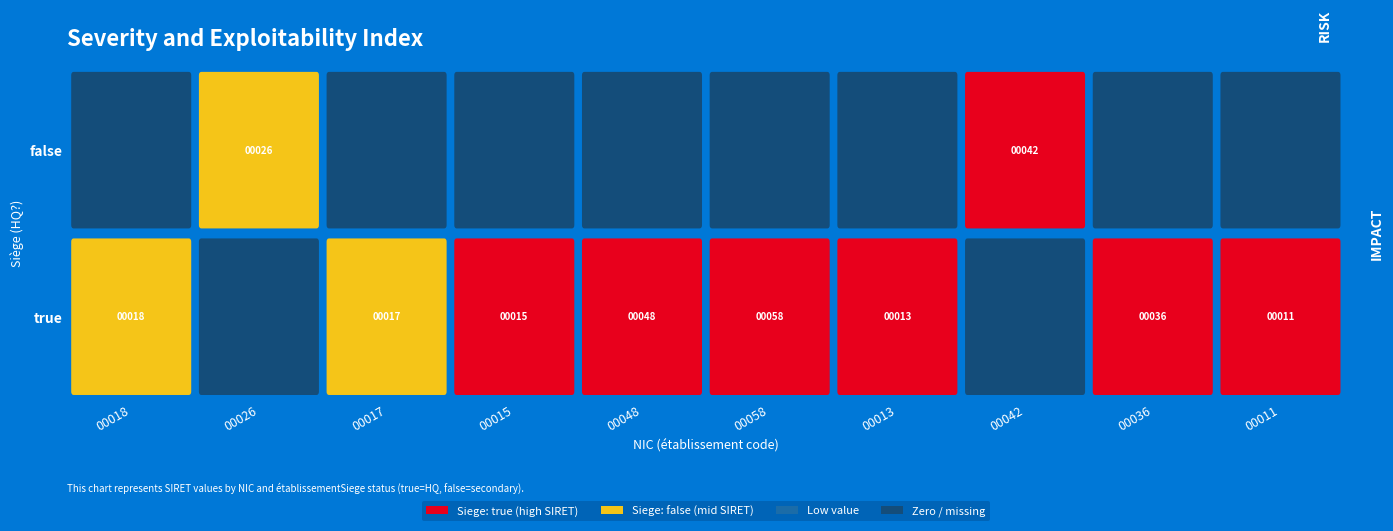

How many values in the 00026 series are below 21650189000026?

1